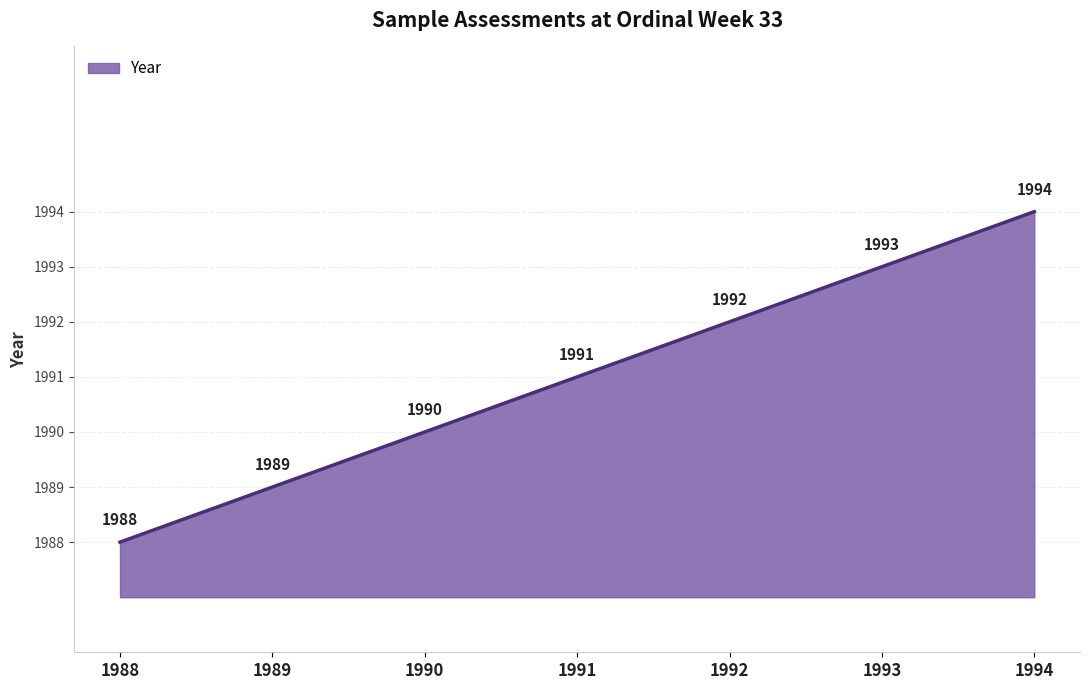

List the labels in order of value, largest first.

1994, 1993, 1992, 1991, 1990, 1989, 1988